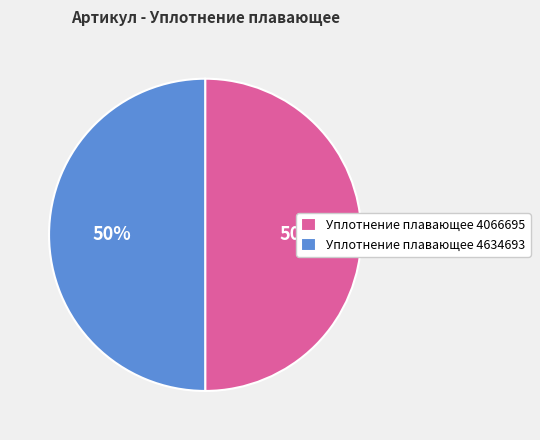

Is the sum of Уплотнение плавающее 4066695 and Уплотнение плавающее 4634693 greater than half?

Yes